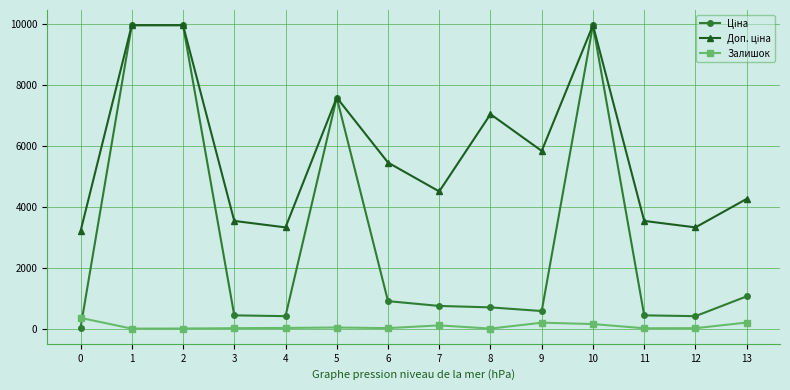

How many lines are shown in the chart?

3